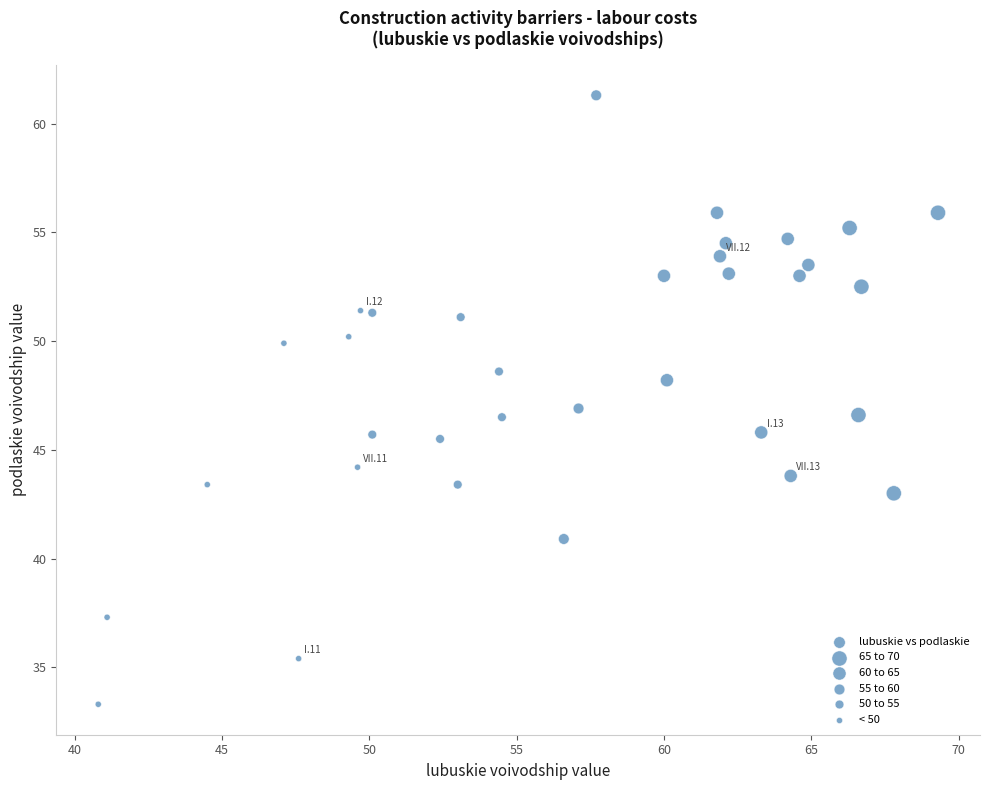

What is the range of Y values (max minus min)?

28.0